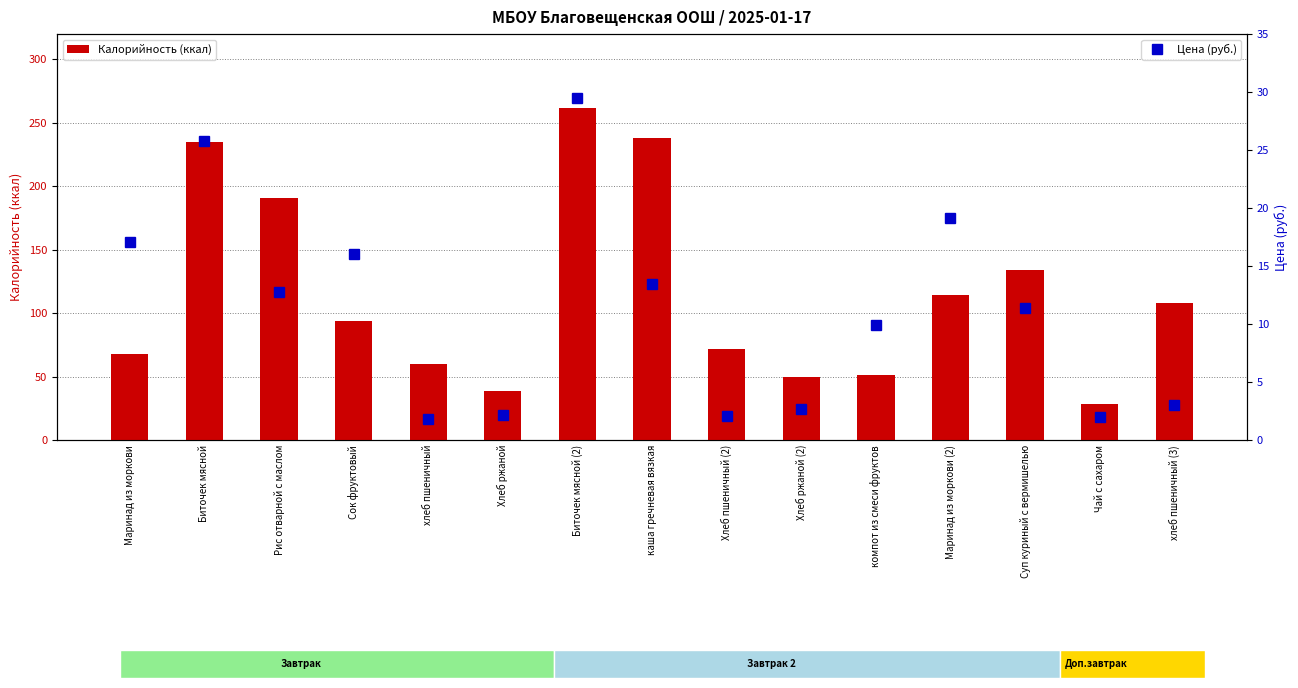

Rank the series by their average value, from lowest to highest.

Цена (руб.), Калорийность (ккал)